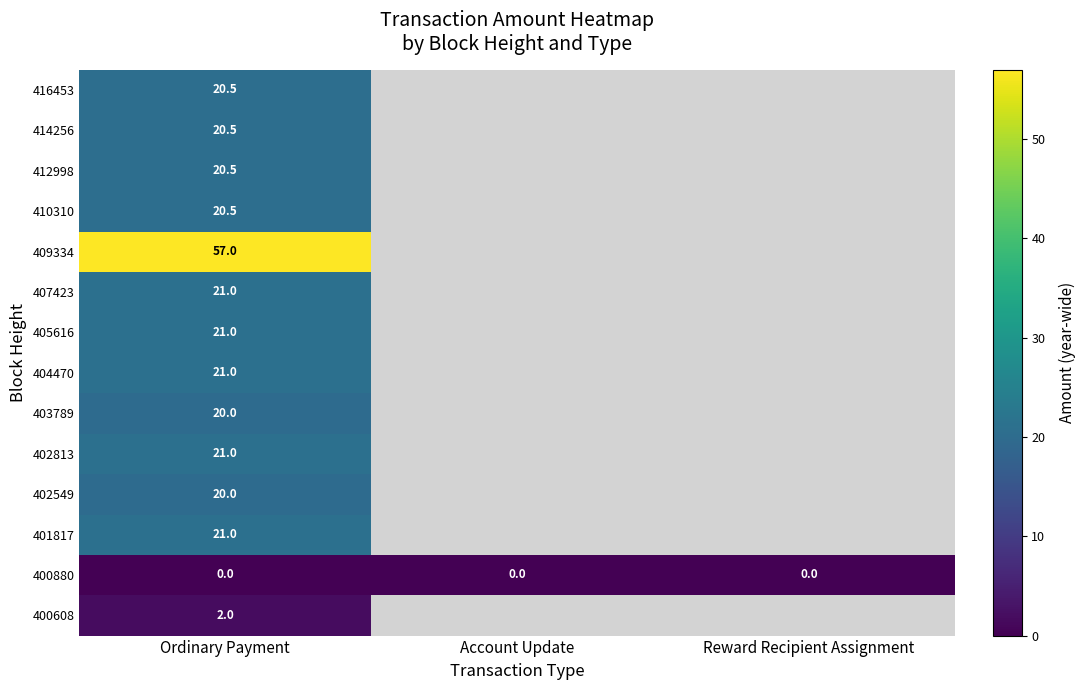

The 402549 series shows 20.0 at Ordinary Payment. True or false?

True